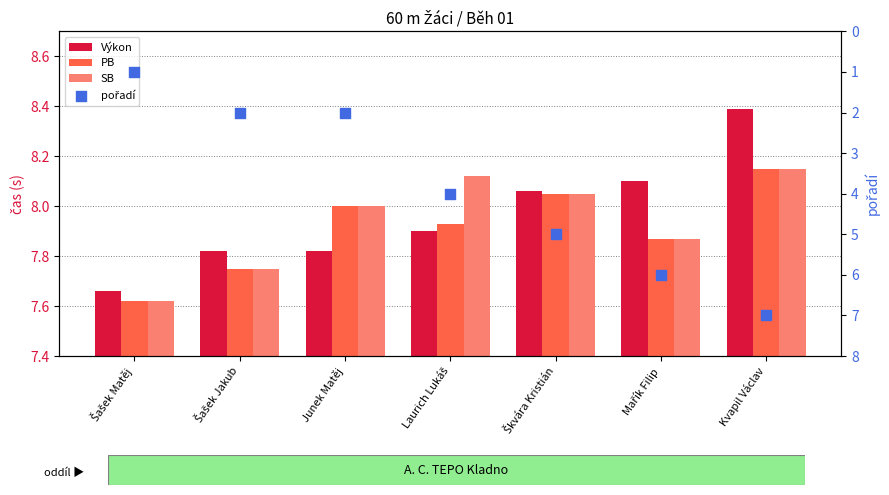

Which series has the widest spread of Y values?

pořadí